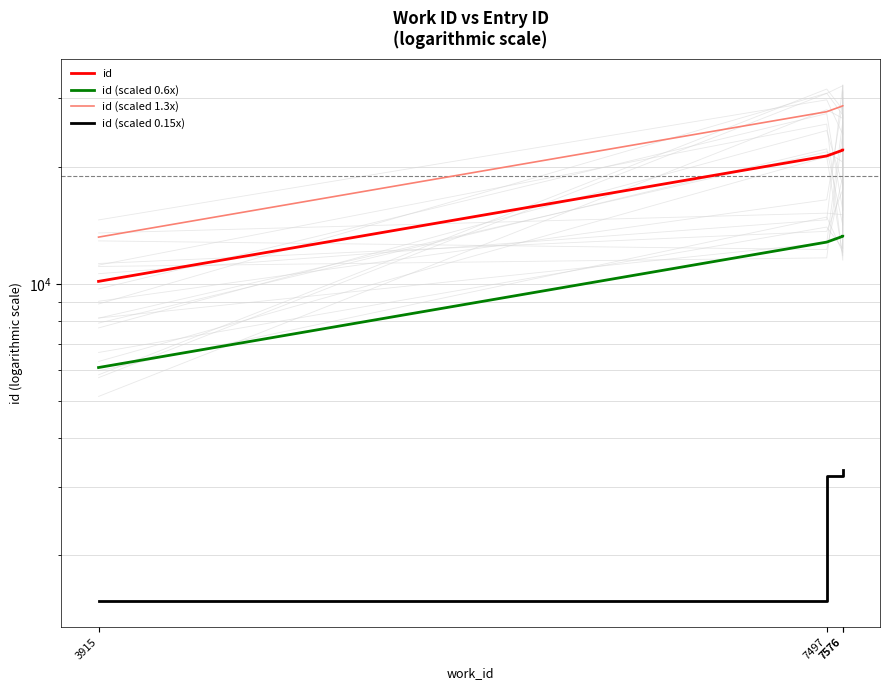

List the labels in order of id (scaled 0.15x) value, smallest first.

3915, 7497, 7576, 7576